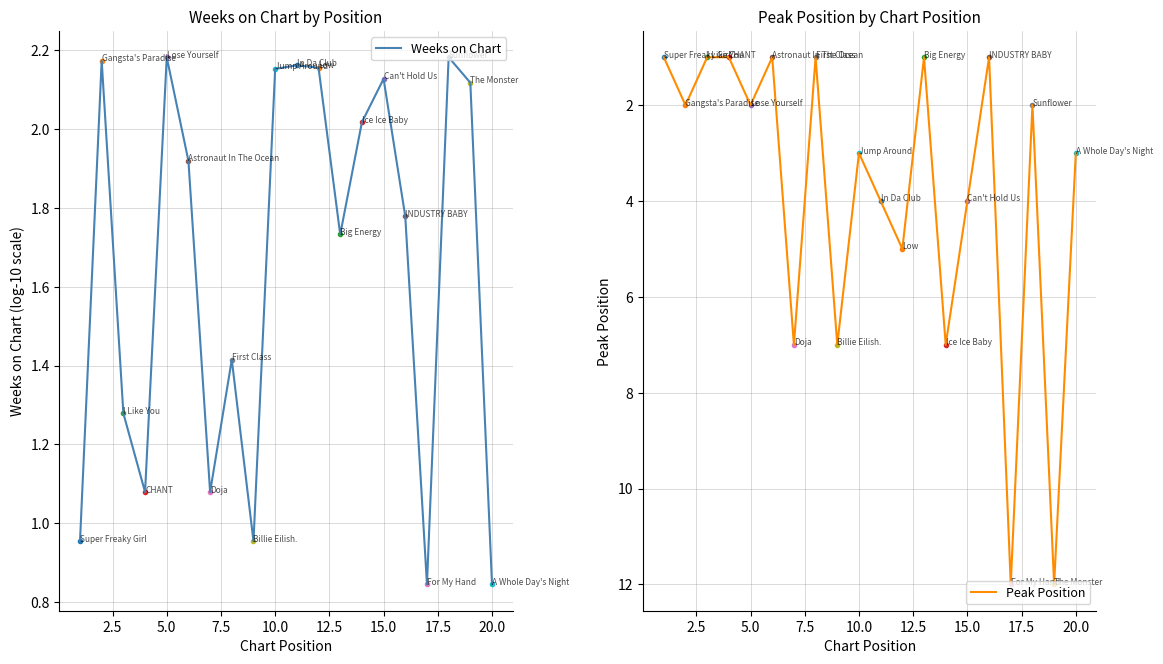

What is the highest value of the Peak Position series?

12